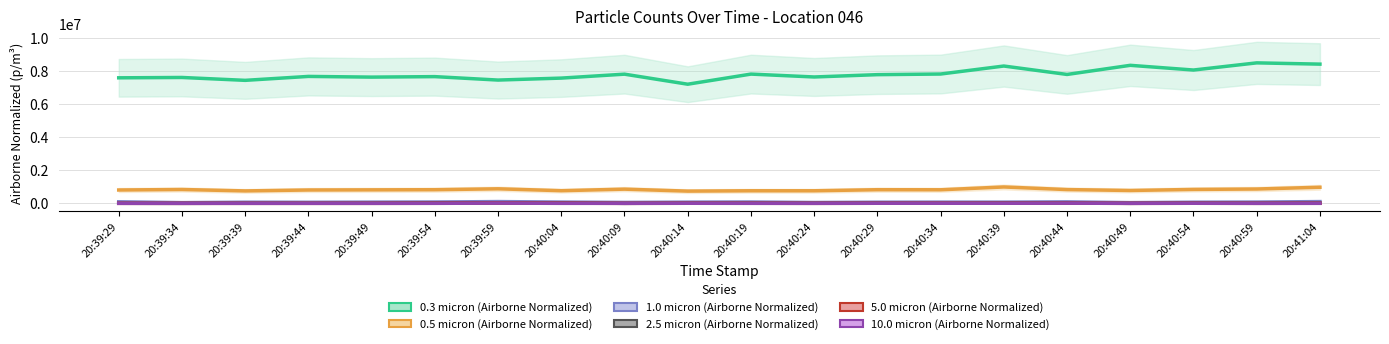

In 0.3 micron (Airborne Normalized), how many points are higher than both neighbors (excluding endpoints)?

8